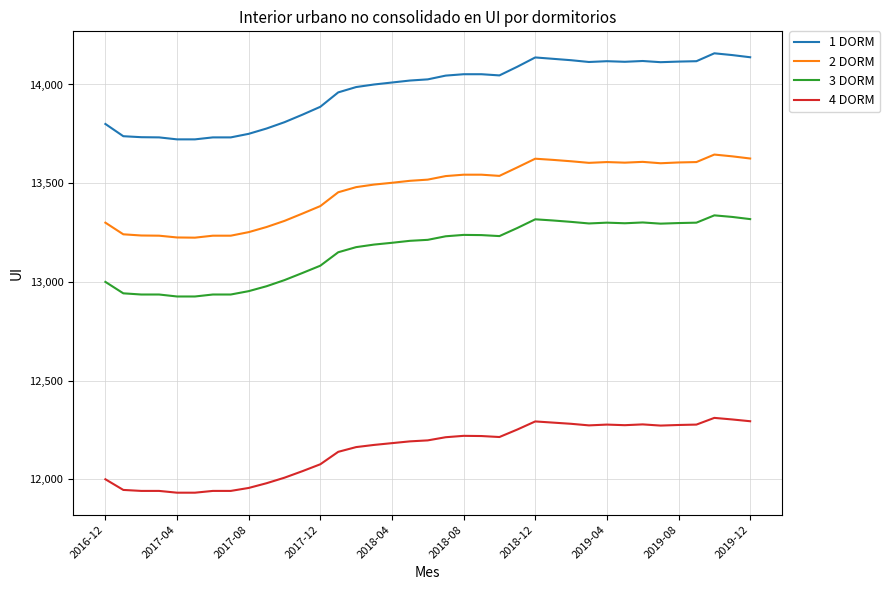

True or false: 3 DORM and 4 DORM intersect in this chart.

False